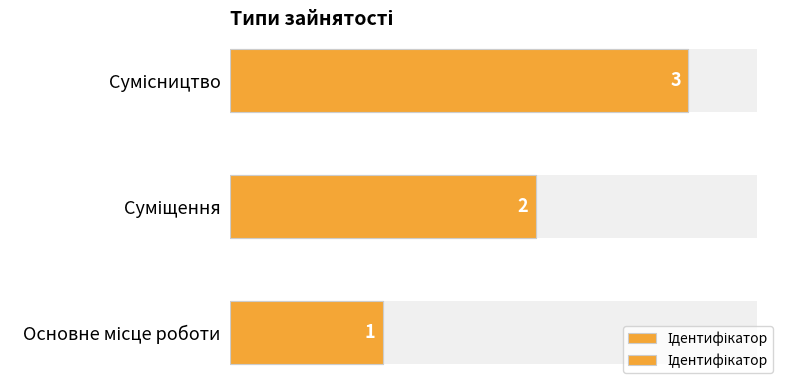

What is the value of the 2nd bar from the left?

2